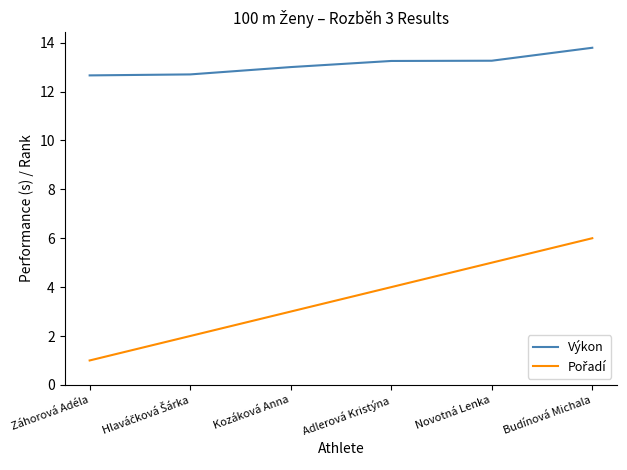

What position from the right is Budínová Michala?

1